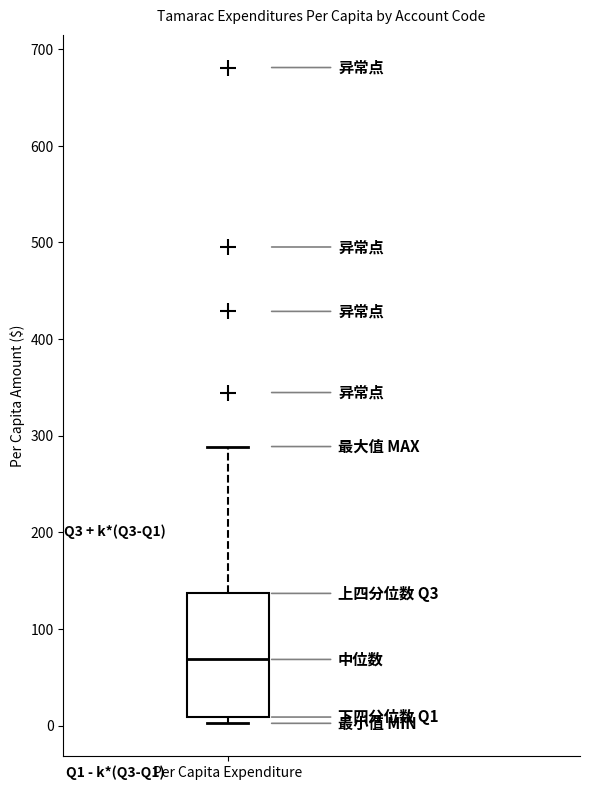

Read this box plot against the y-axis: the position of the median line, the range covered by the box, and the ends of both whiskers. The values are not printed on the chart, so give them approximately, as read against the axis.

median 70, box 10 to 140, whiskers 0 to 290